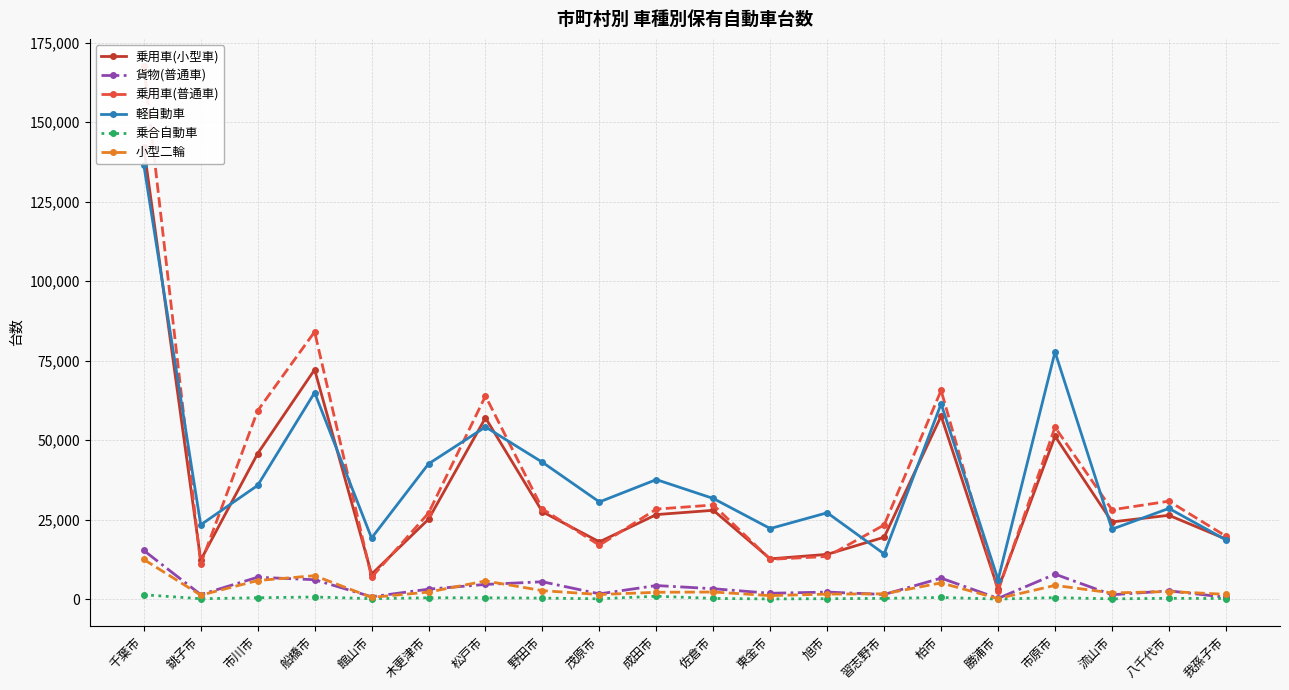

What is the value of the 貨物(普通車) point at the 14th from the left?

1488